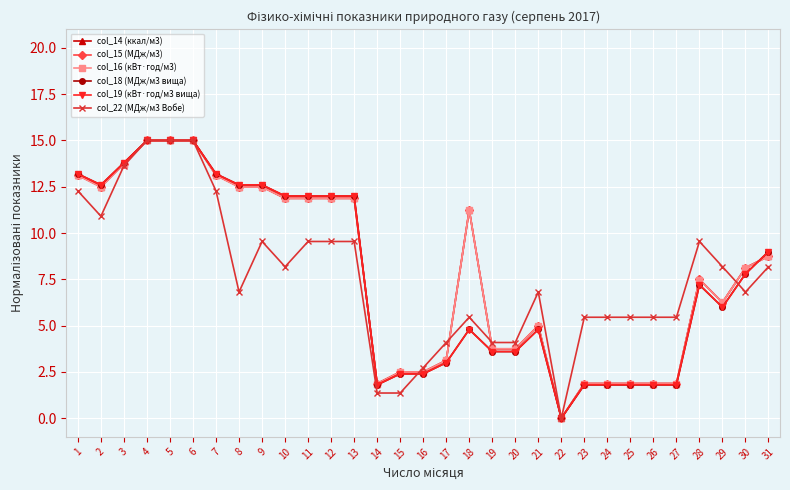

True or false: col_14 (ккал/м3) has a value of 2.5 at 16.

True